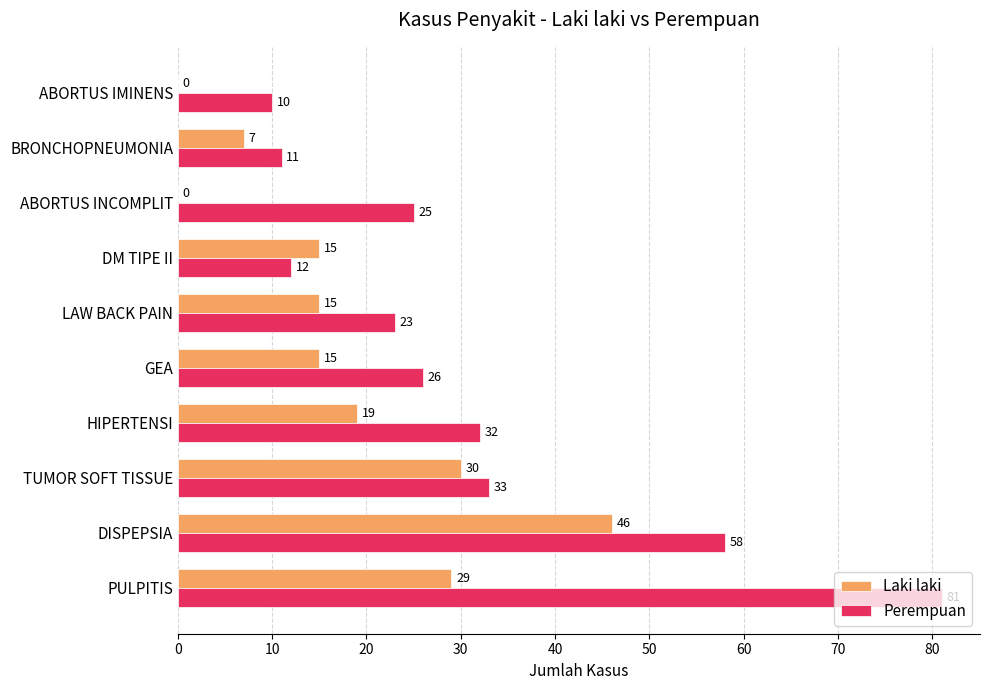

What is the sum of the Laki laki values at TUMOR SOFT TISSUE and LAW BACK PAIN?

45